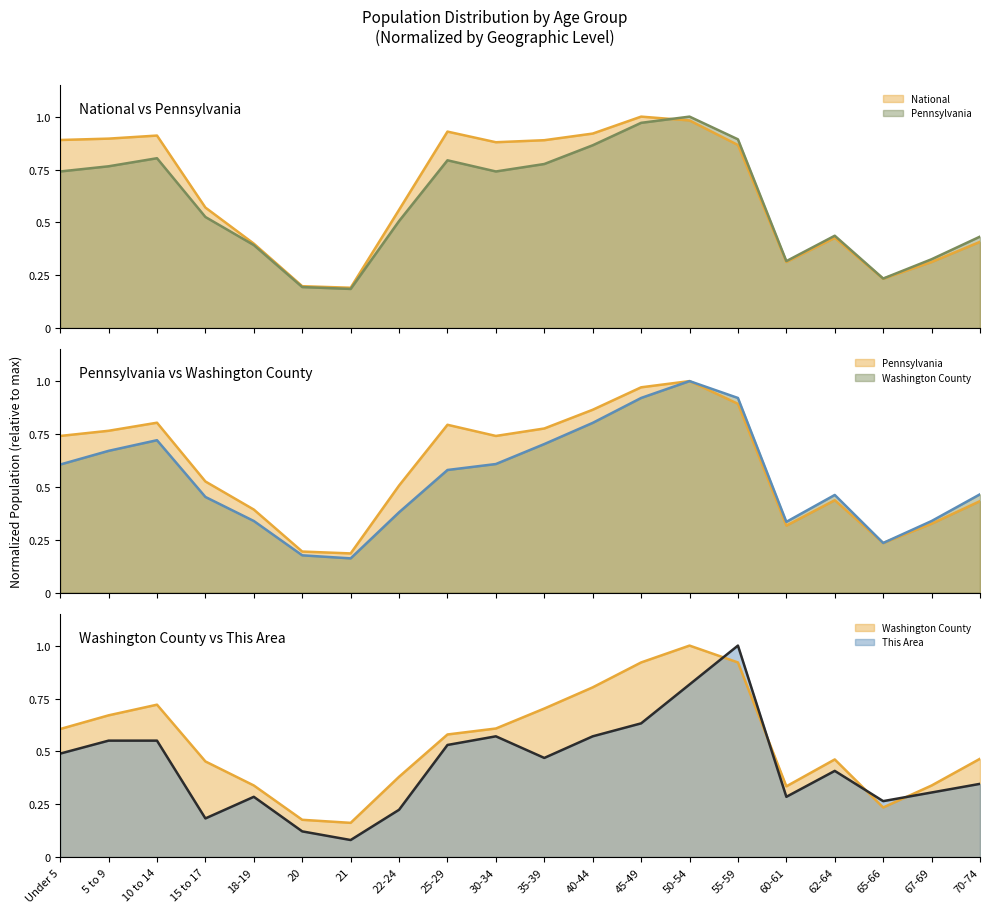

What is the difference between the maximum and minimum values in the Pennsylvania (line) series?

0.8